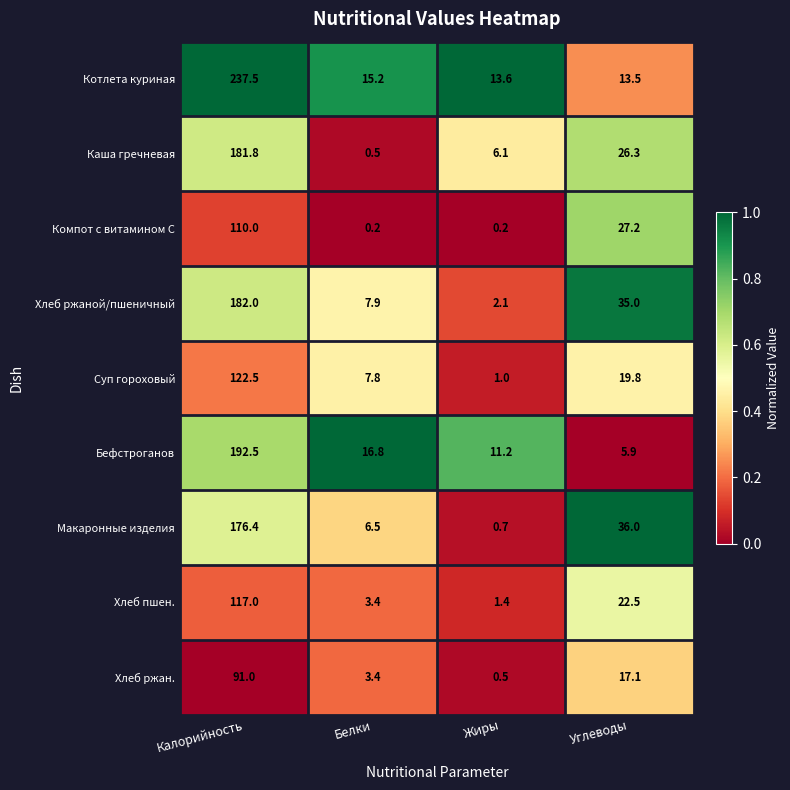

Which label corresponds to the largest value in the chart?

Калорийность